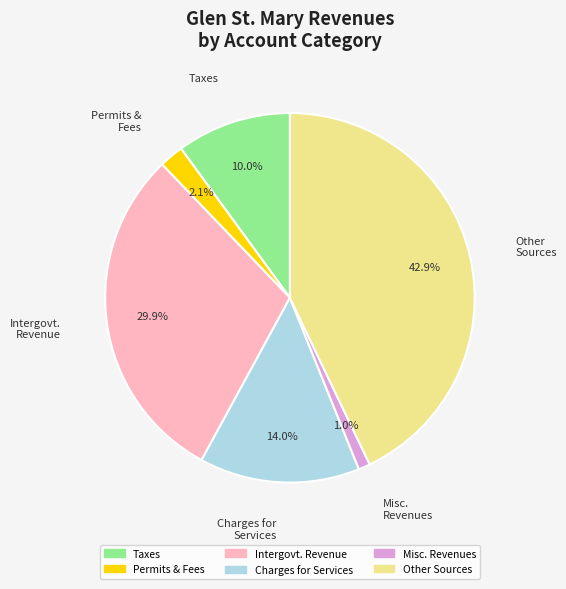

Does any single category account for the majority?

No